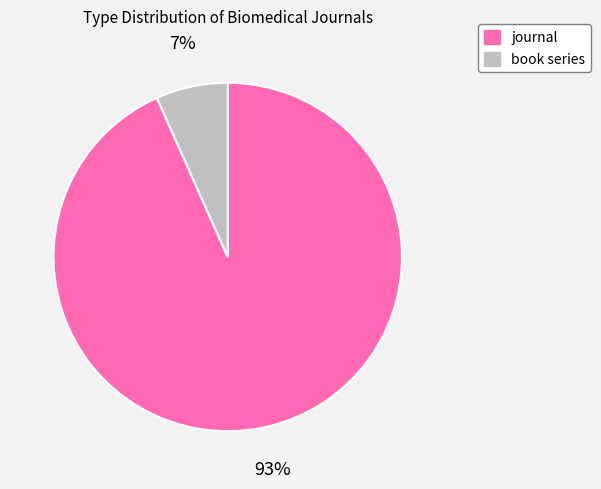

Which slice is the largest?

journal